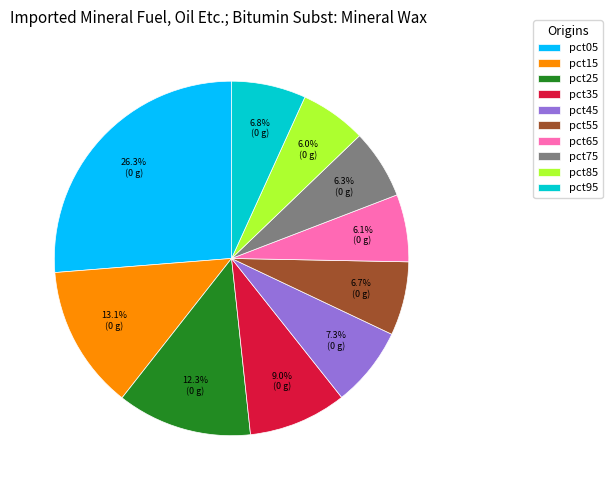

Is the sum of pct45 and pct35 greater than half?

No